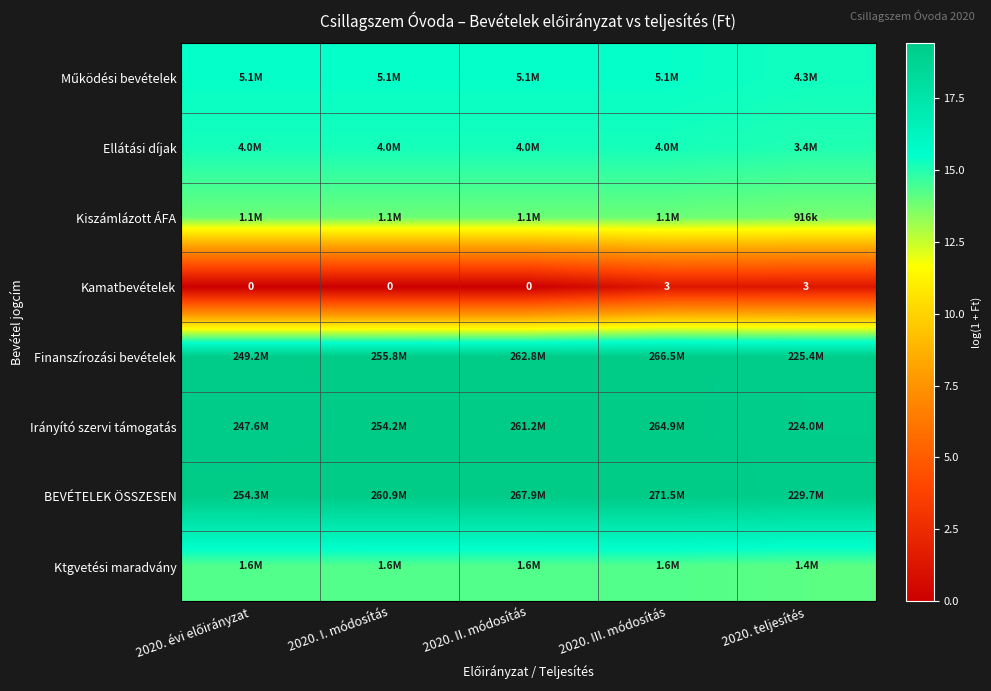

What is the difference between the maximum and second lowest values in the Finanszírozási bevételek series?

0.1